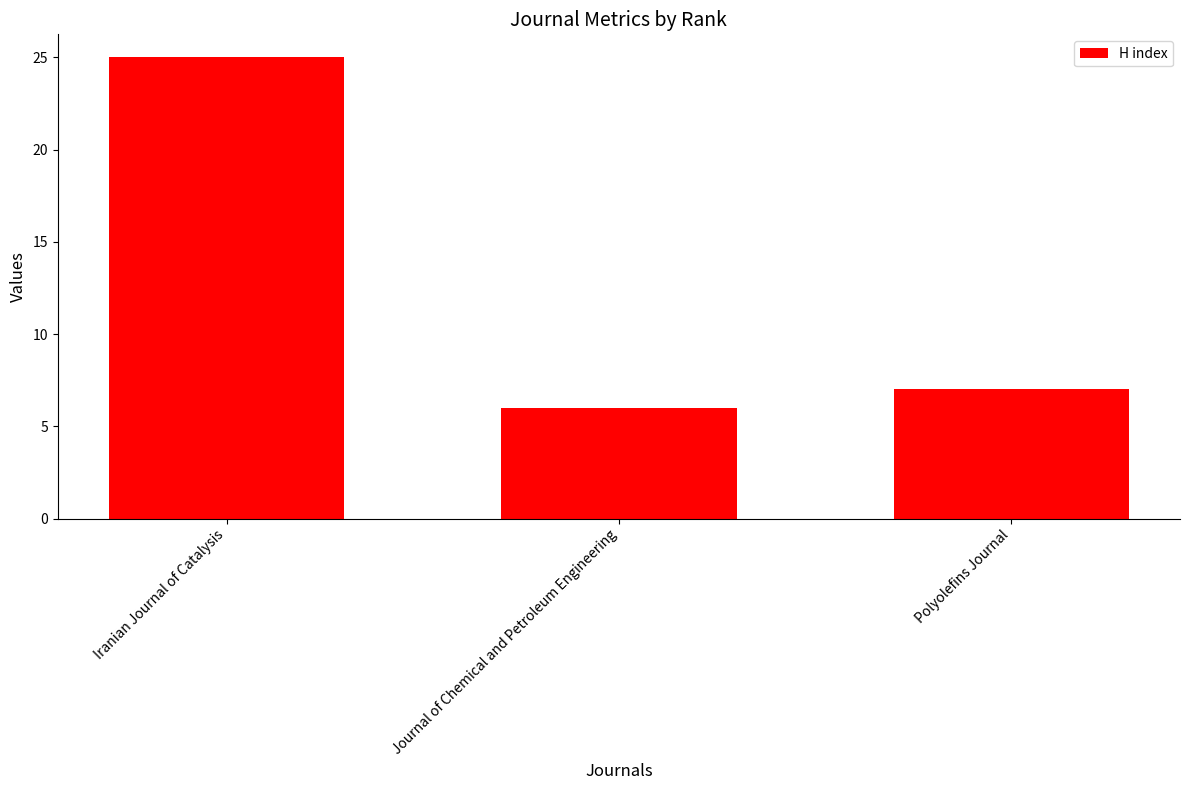

What is the change in value from Iranian Journal of Catalysis to Journal of Chemical and Petroleum Engineering?

-19